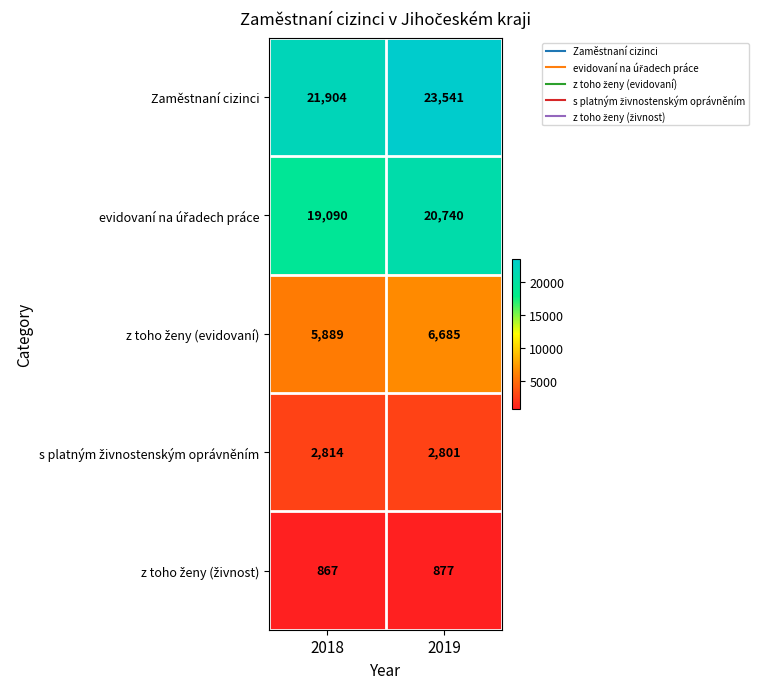

What is the maximum value shown in the chart?

23541